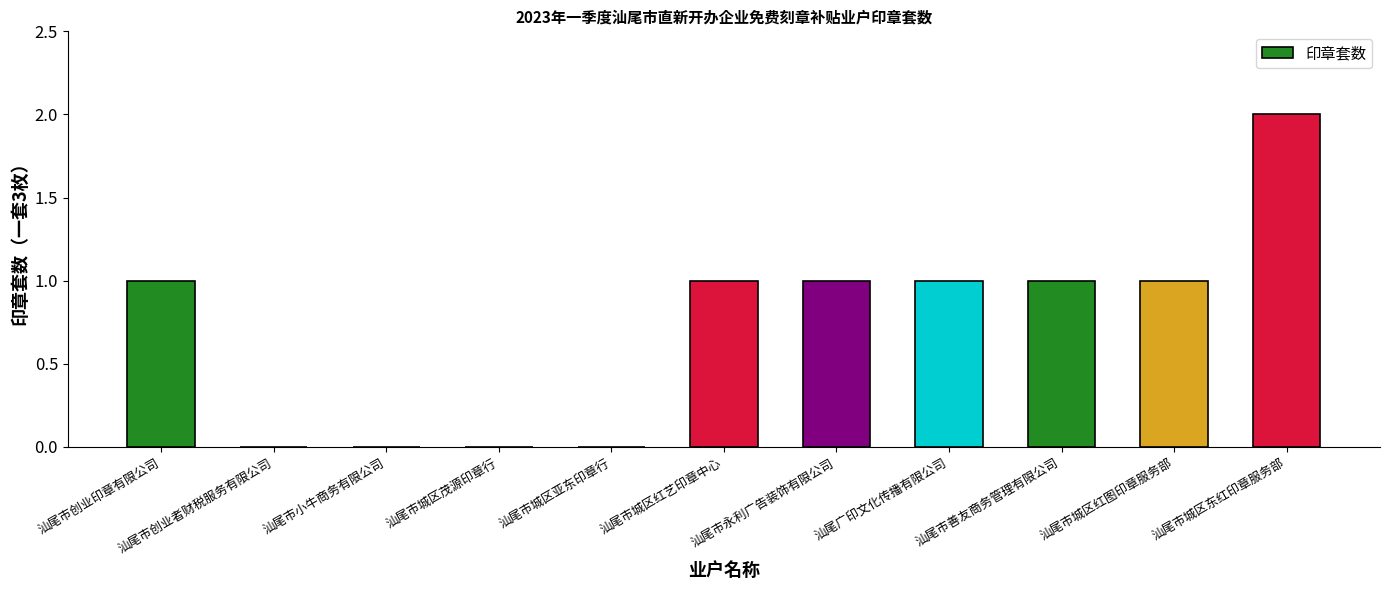

Read the value at 汕尾市城区东红印章服务部.

2